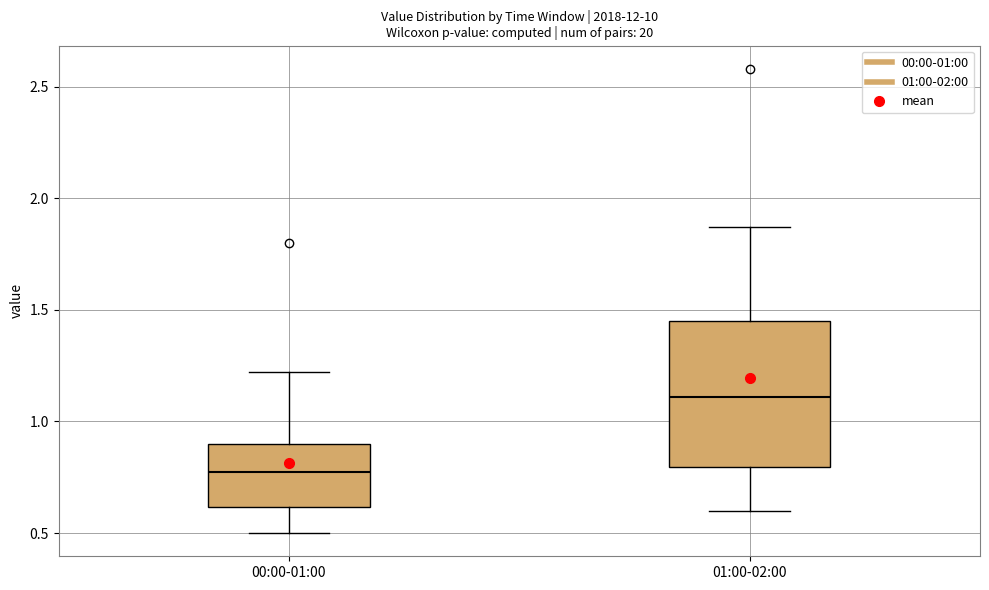

Which box has the highest median line?

01:00-02:00